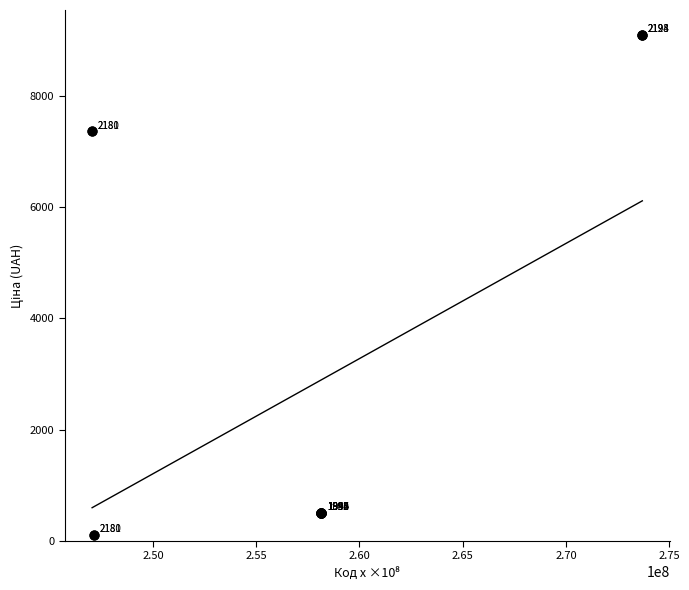

What Y value in the scatter plot is closest to 4601?

7360.2